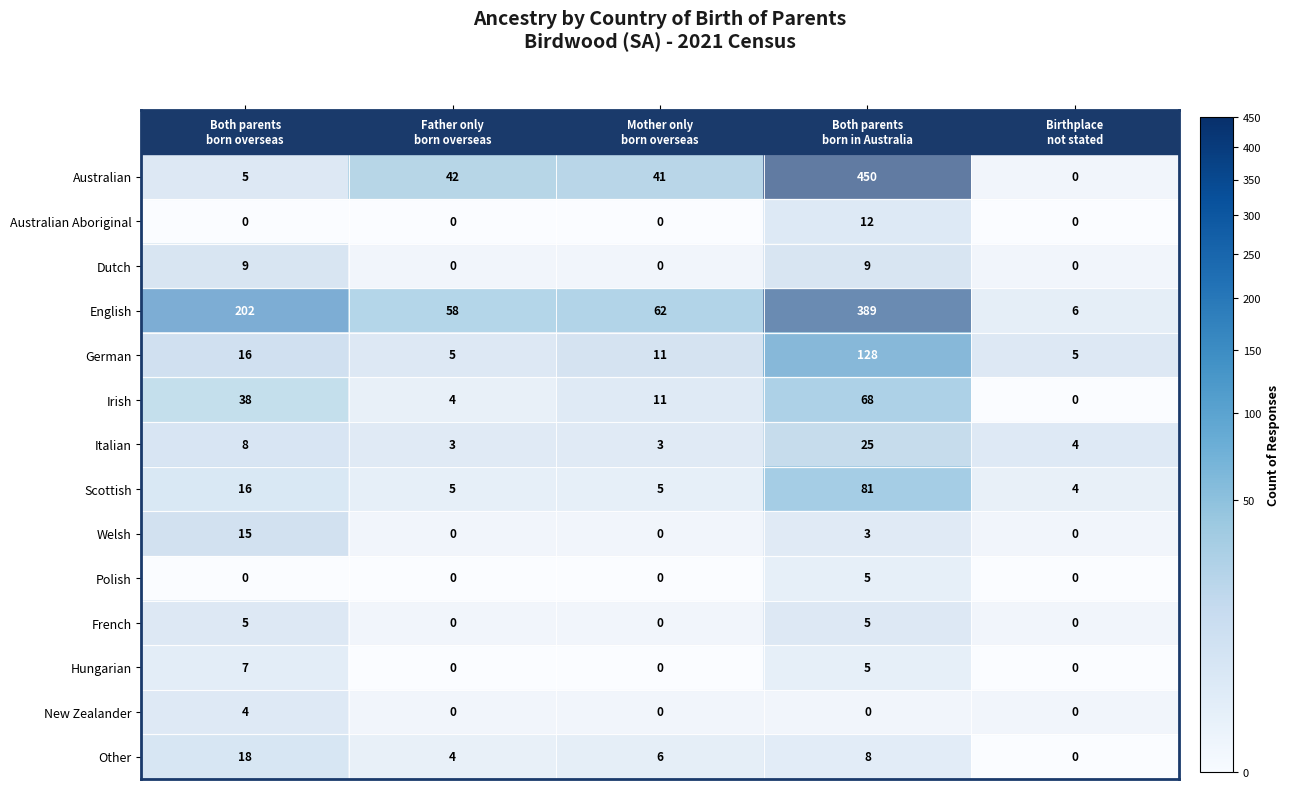

What is the maximum value shown in the chart?

450